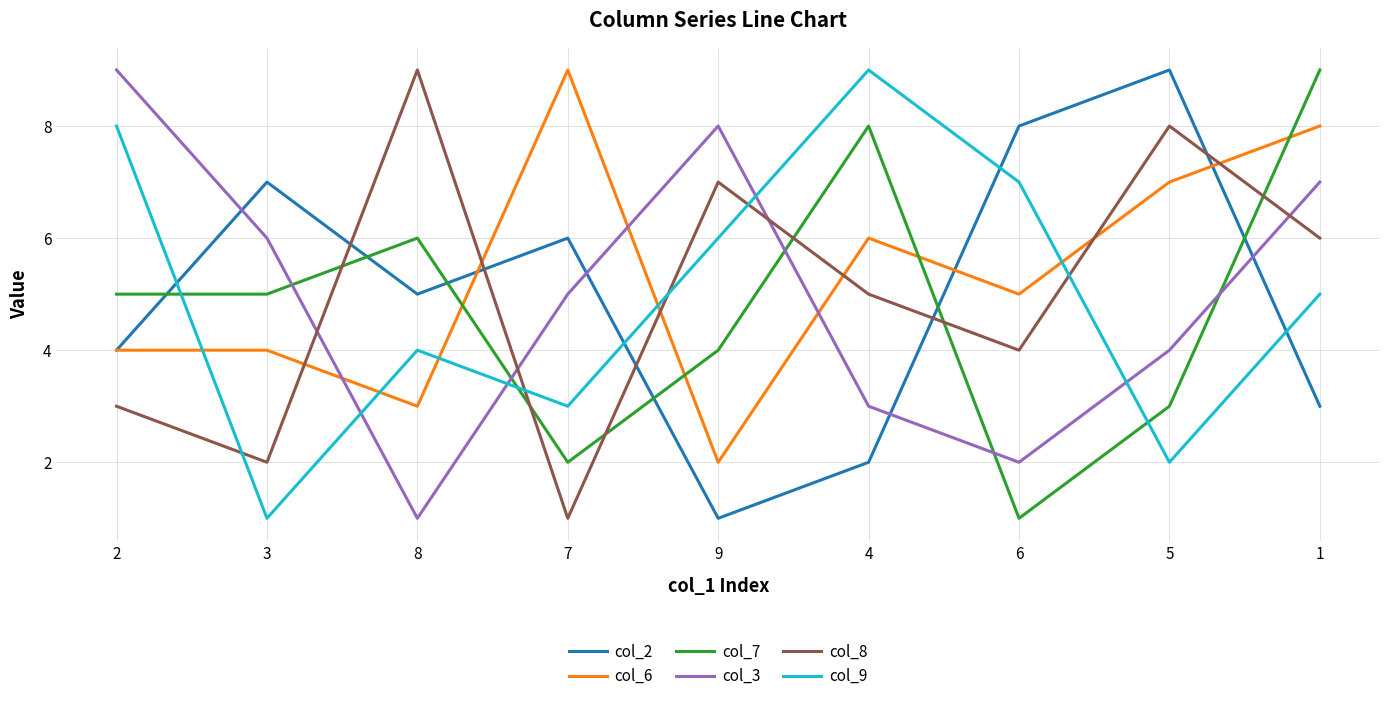

True or false: col_3 has a value of 9 at 2.

True